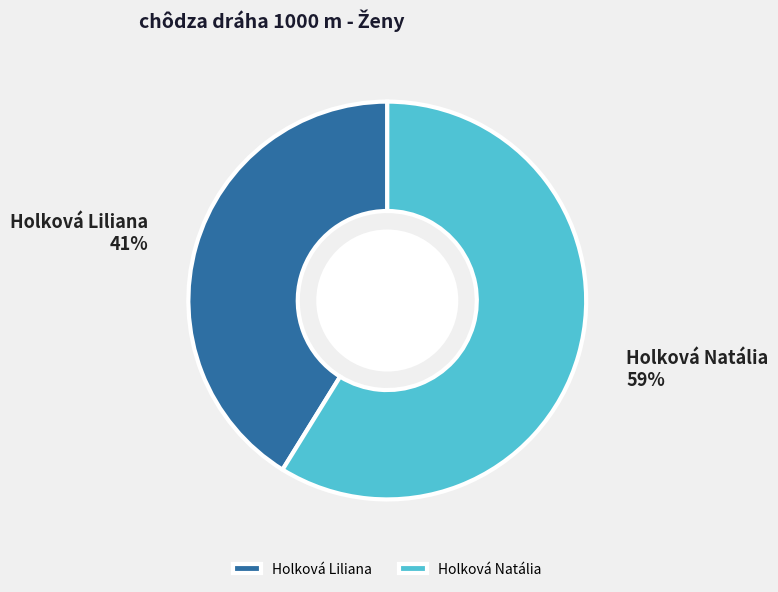

Is it true that Holková Natália is 59% of the pie?

True